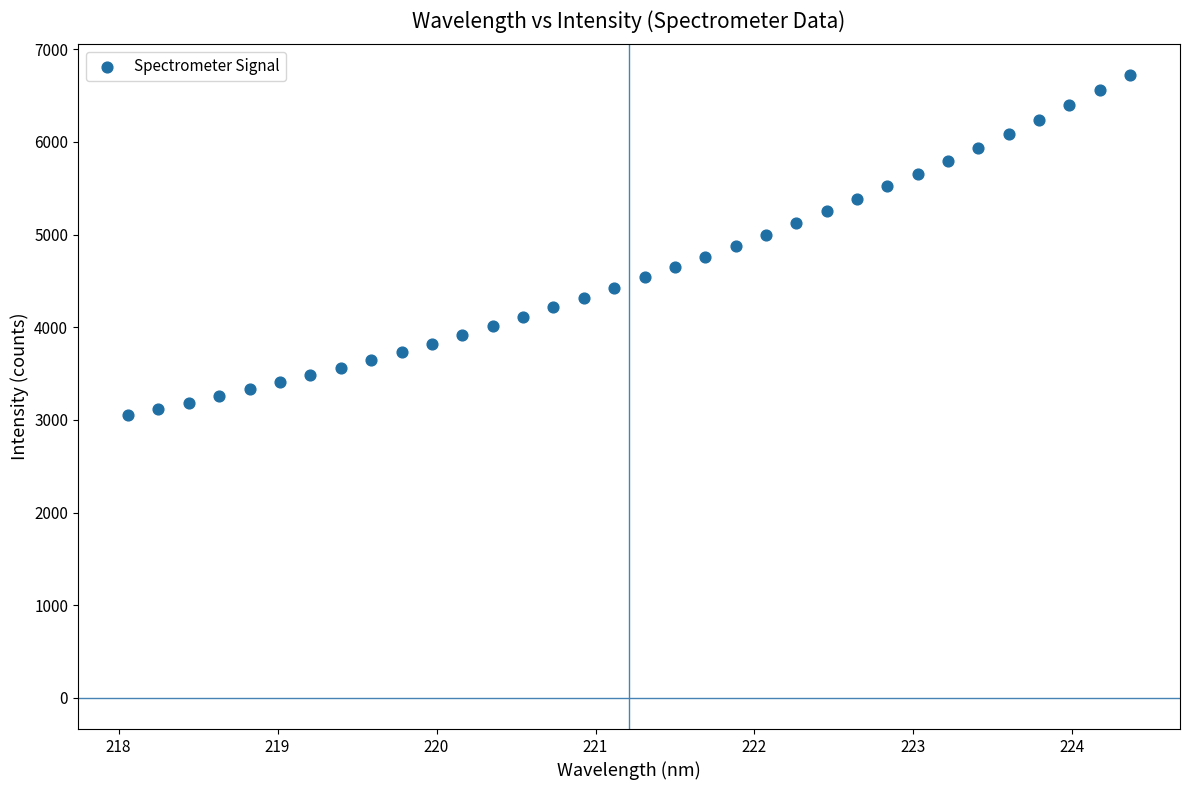

What is the range of X values (max minus min)?

6.3